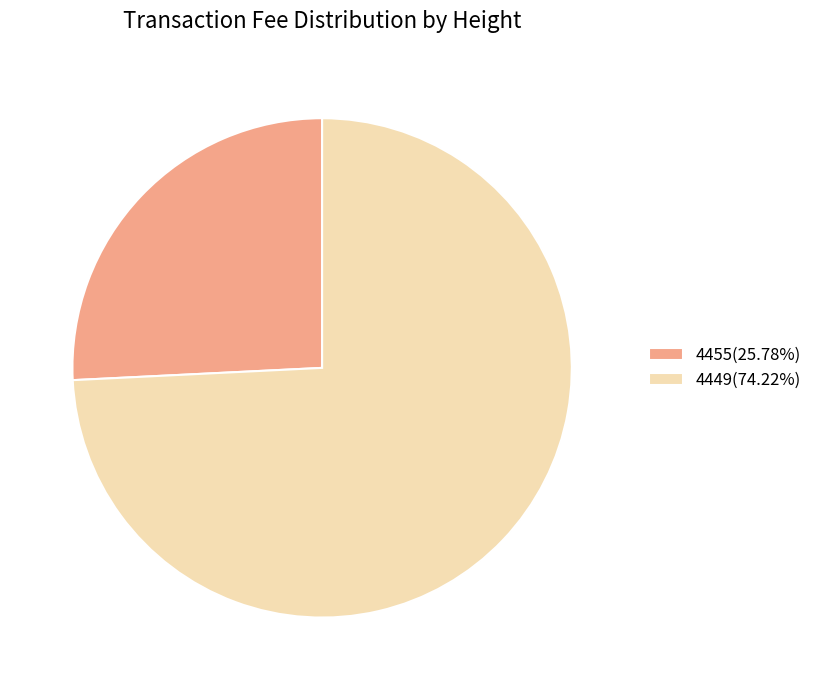

Combined, do 4455 and 4449 account for over 50%?

Yes